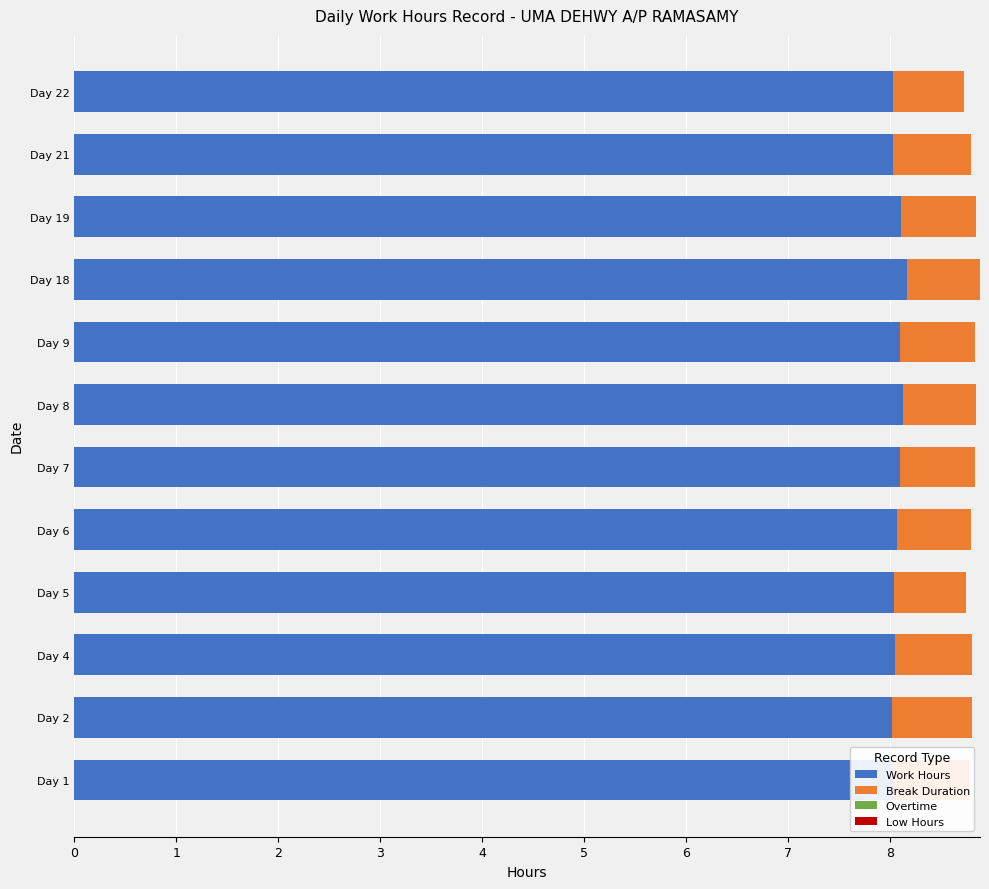

What is the total value across all series at Day 1?

8.8